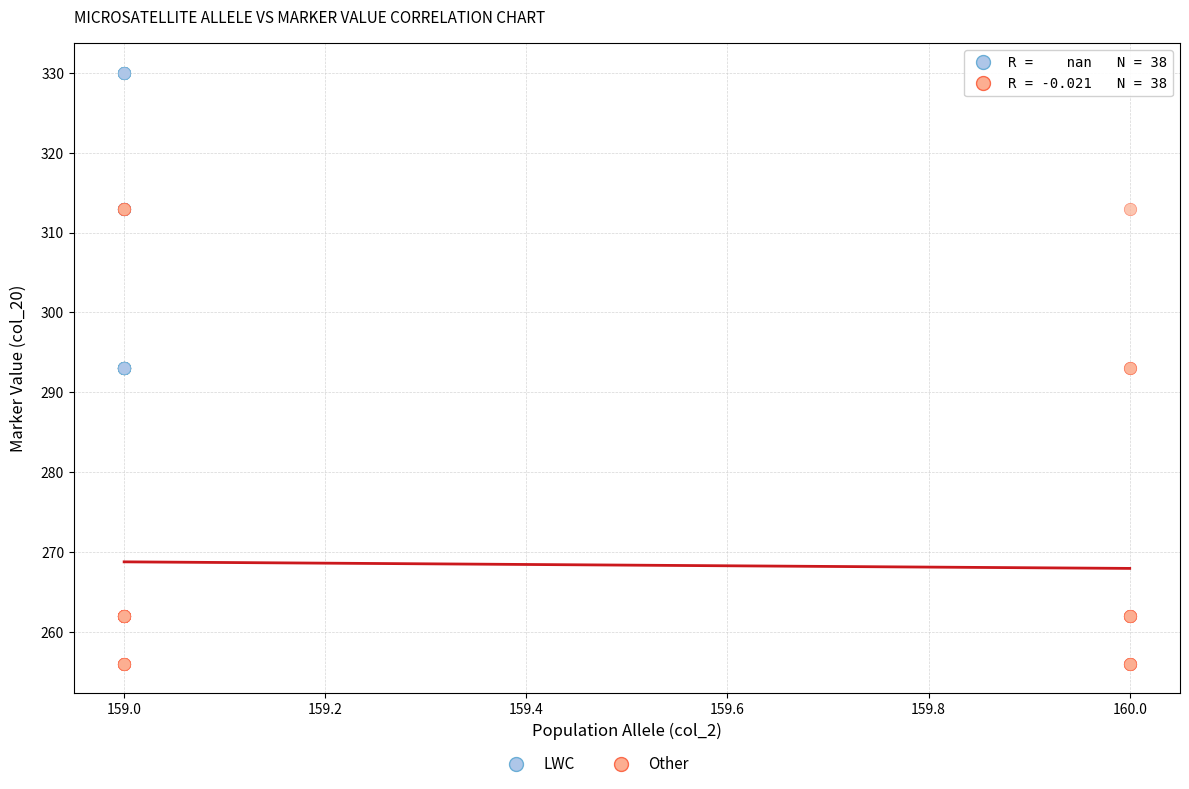

Which series reaches the minimum Y coordinate?

Other